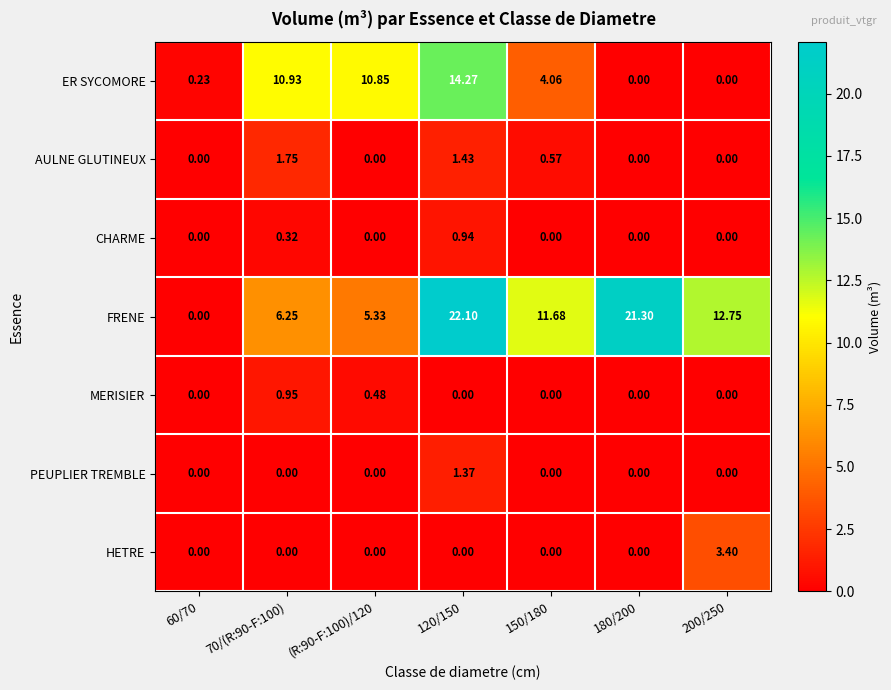

Which series has the widest spread of values?

FRENE